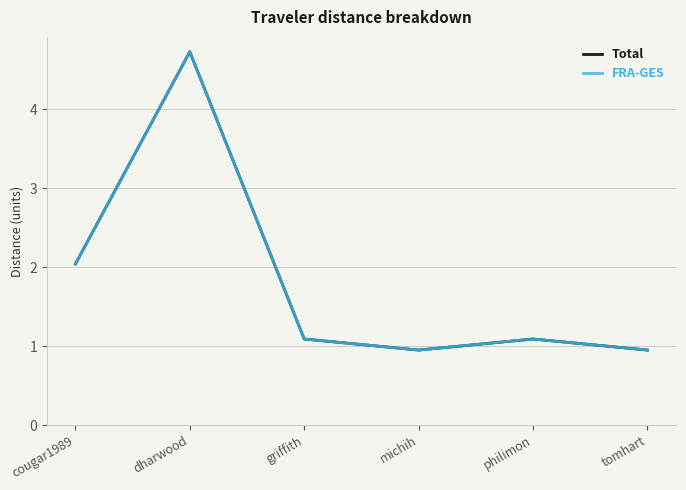

Which category has the lowest value in the Total series?

michih